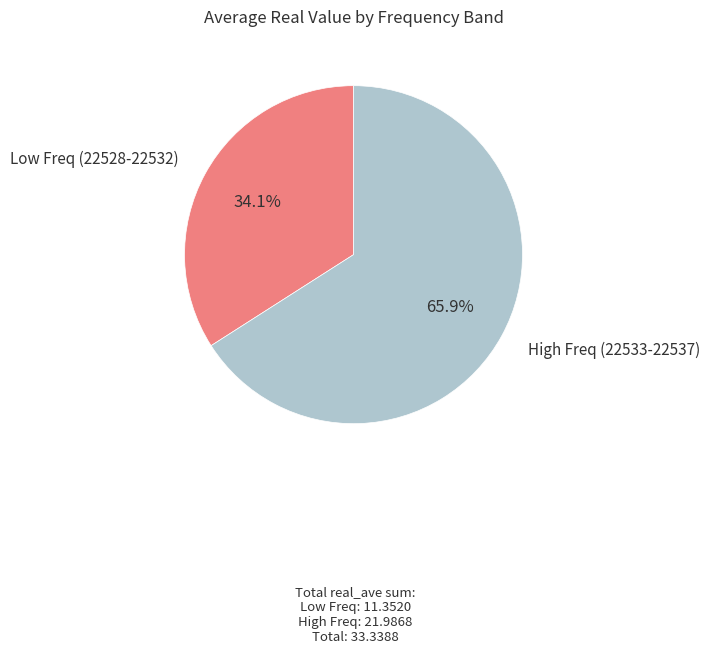

Is there a majority slice in this chart?

Yes